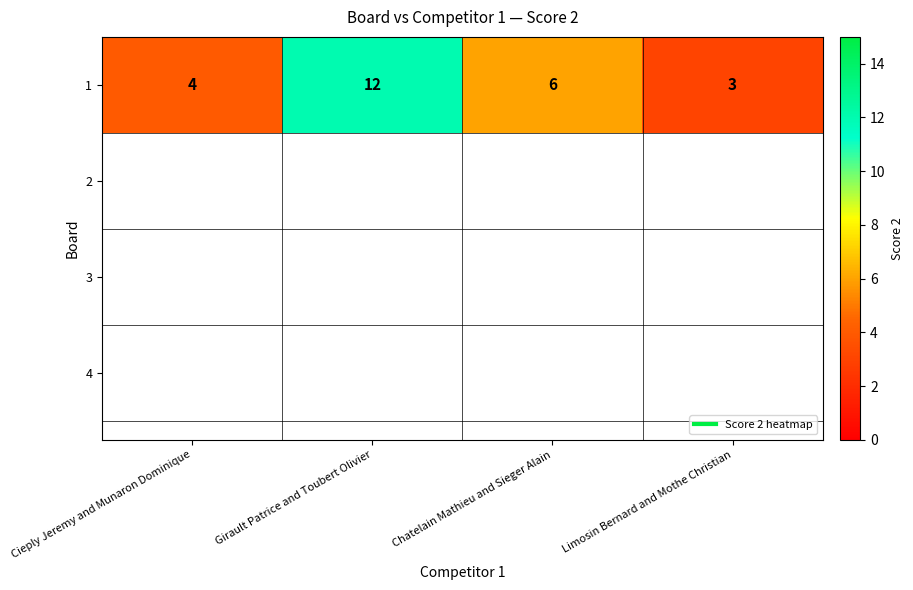

At which category does the chart reach its minimum across all series?

Limosin Bernard and Mothe Christian